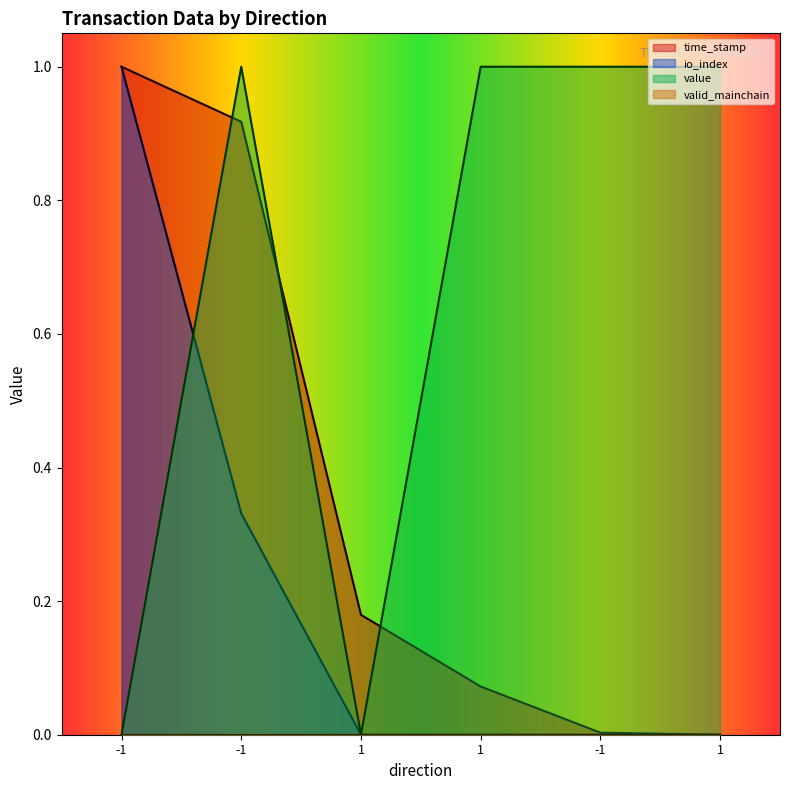

In value, how many points are lower than both neighbors (excluding endpoints)?

1